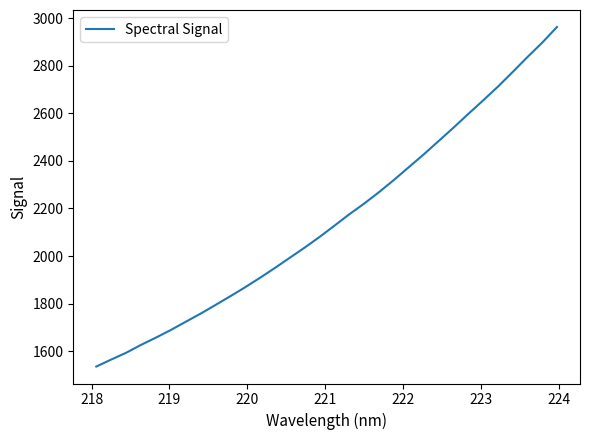

What is the minimum value shown in the chart?

1535.4